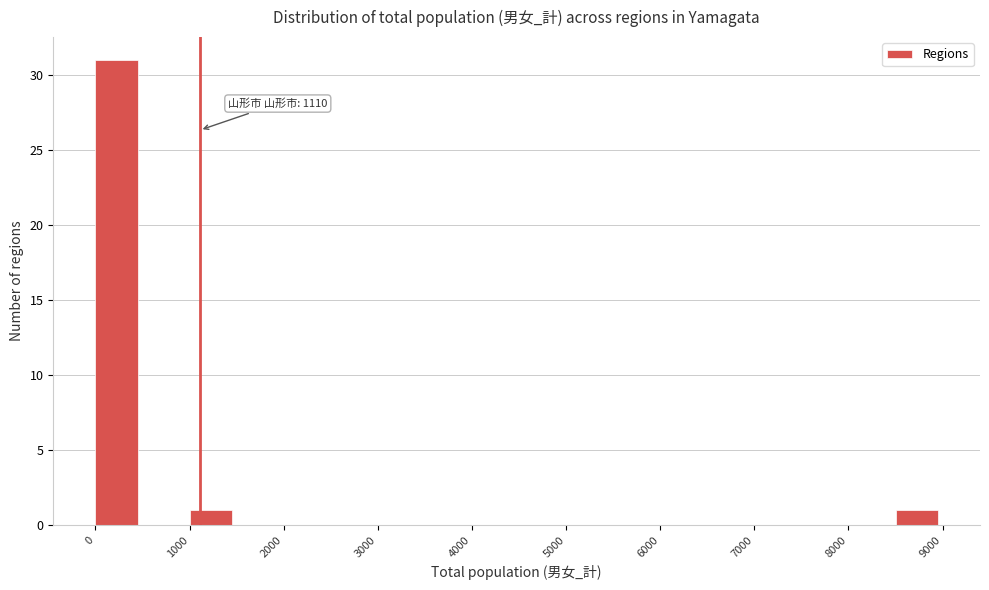

Over which range of the x-axis is the bar tallest?

0 to 500